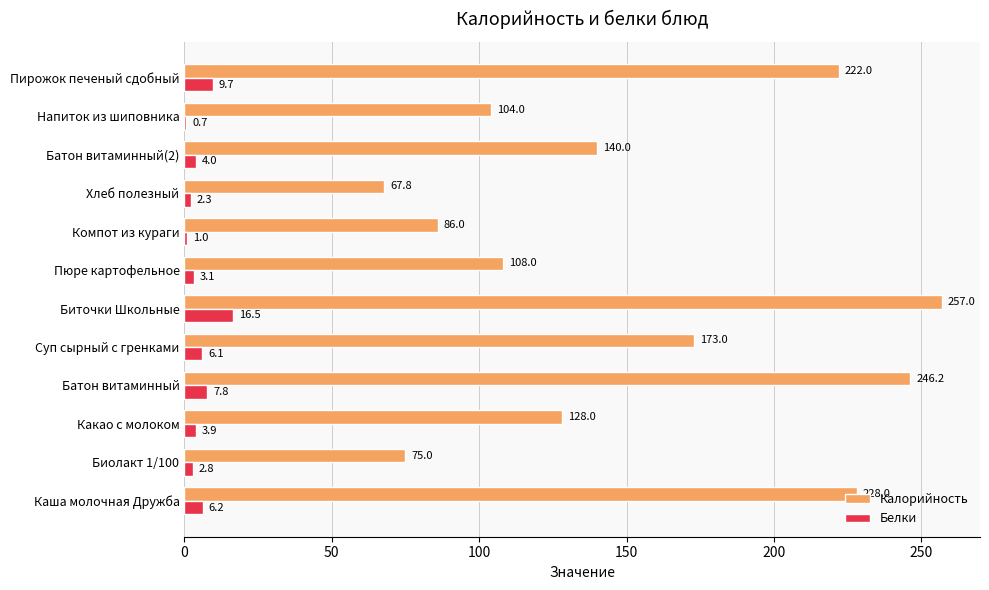

True or false: Белки has a value of 7.8 at Батон витаминный.

True